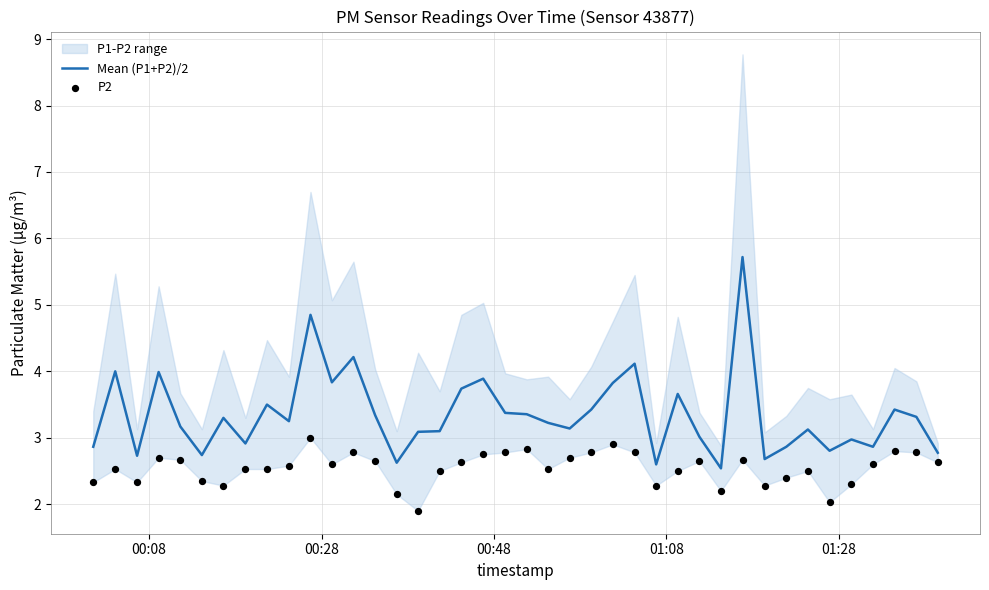

What is the maximum value for Mean (P1+P2)/2?

5.7